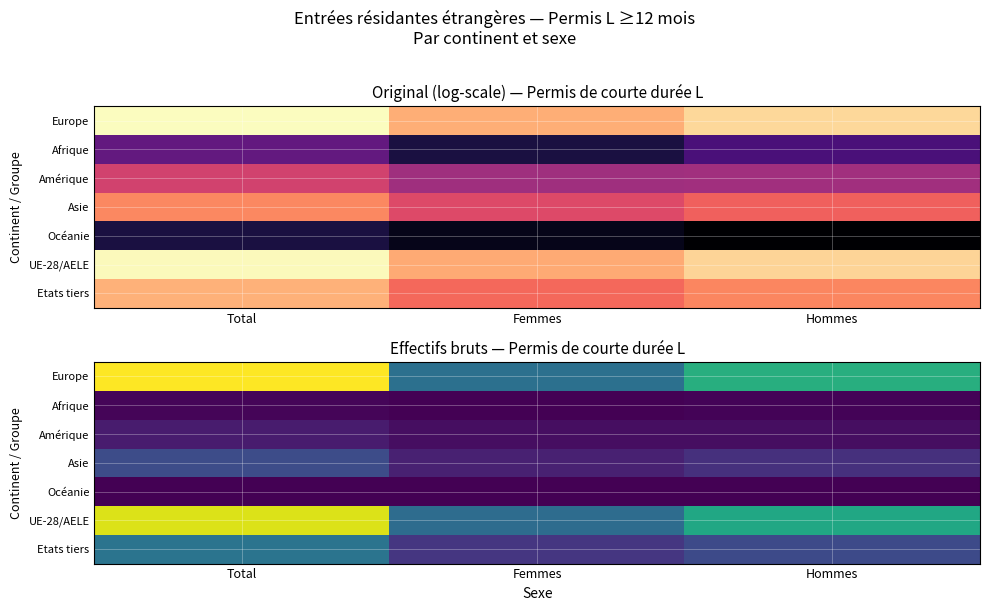

What value does the Etats tiers series have at Femmes, to the nearest 10?

160